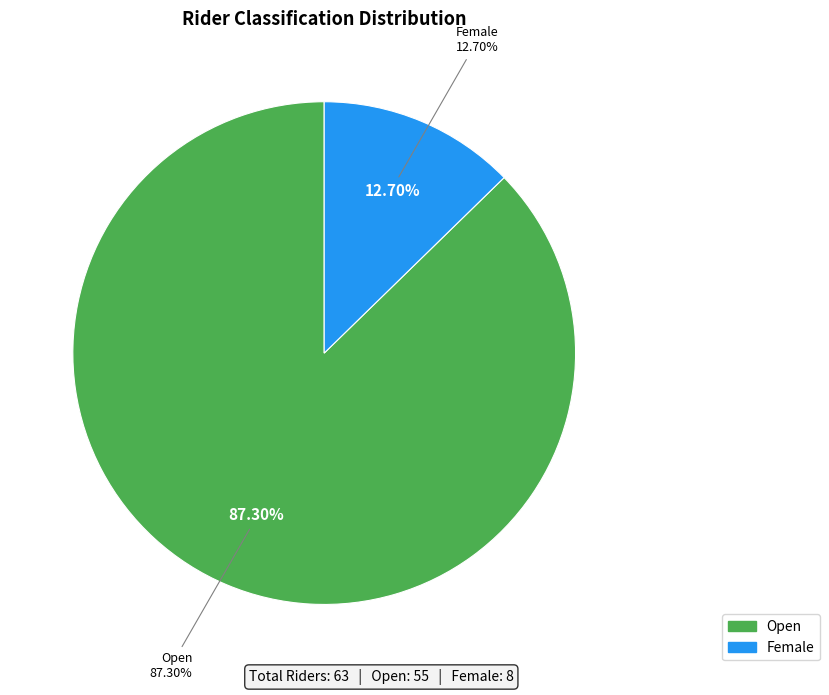

True or false: Open accounts for 87% of the total.

True